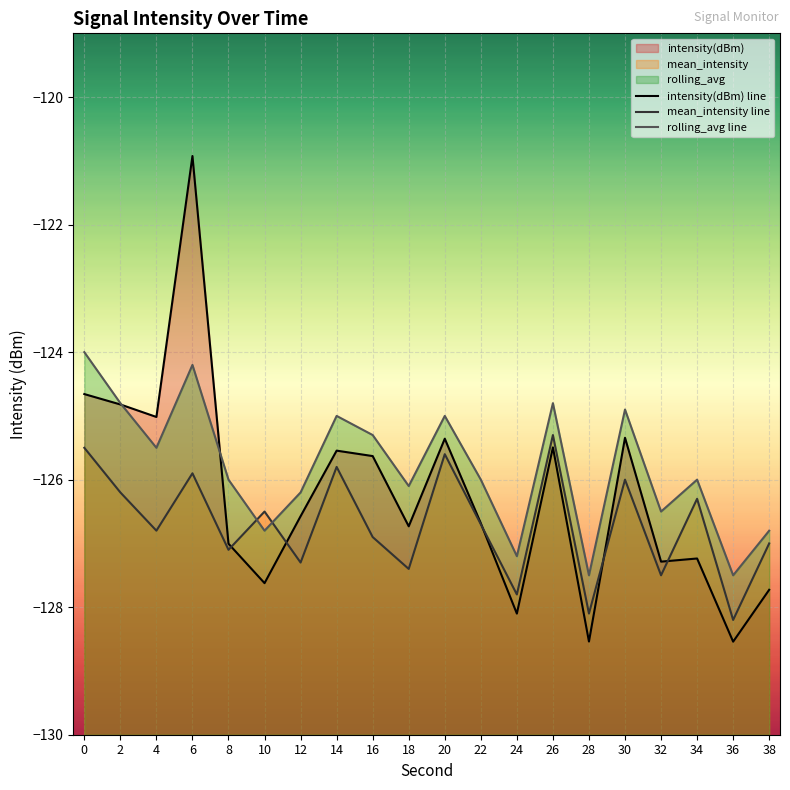

List the series in order of their peak value, highest first.

intensity(dBm) line, rolling_avg line, mean_intensity line